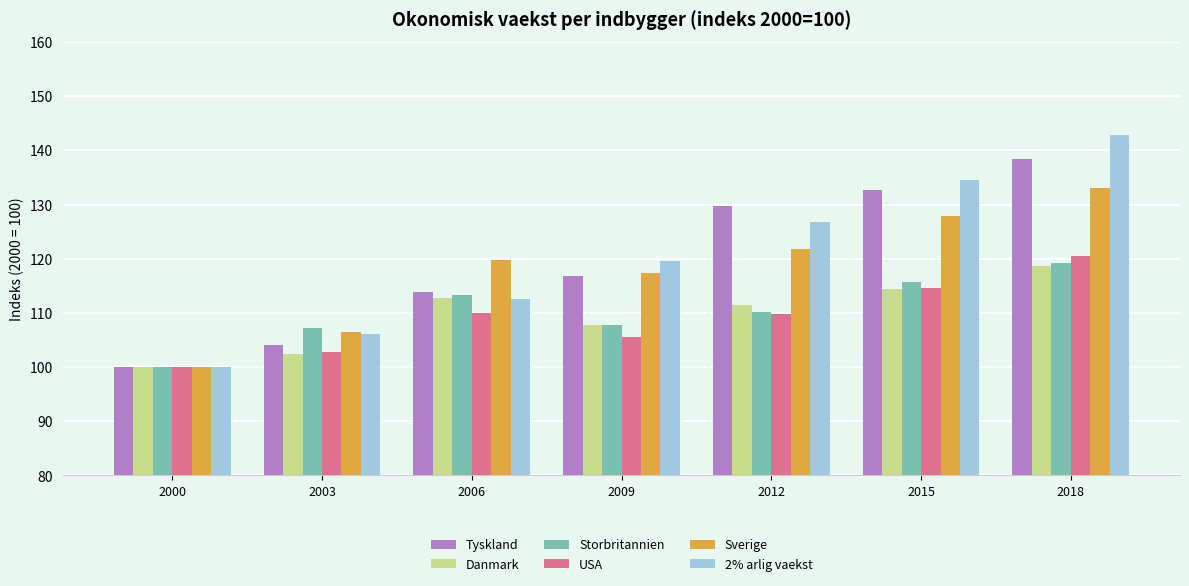

What is the sum of the Sverige values at 2012 and 2000?

221.8